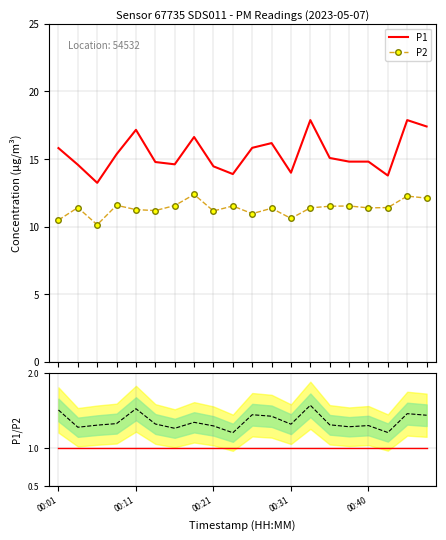

Which category has the highest value across all series?

13